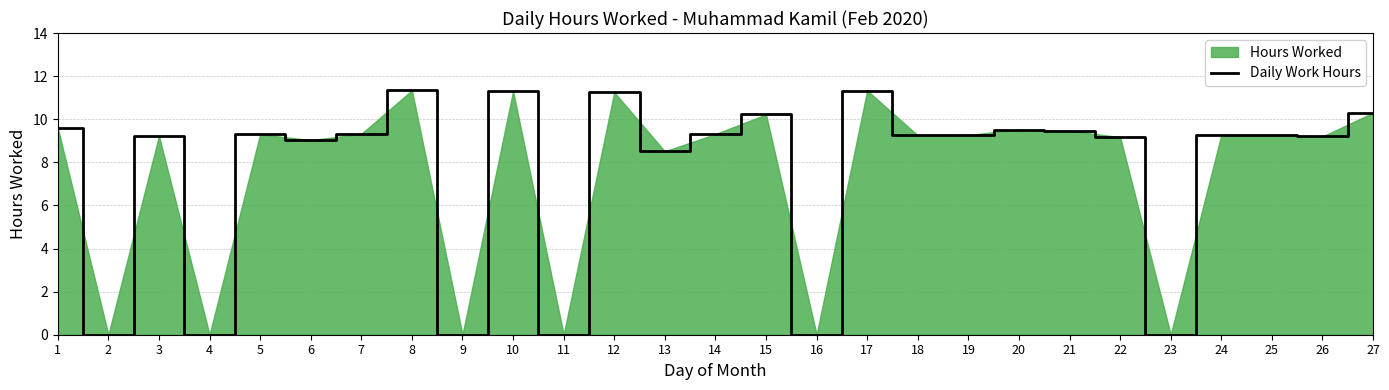

Where is the first local minimum?

2